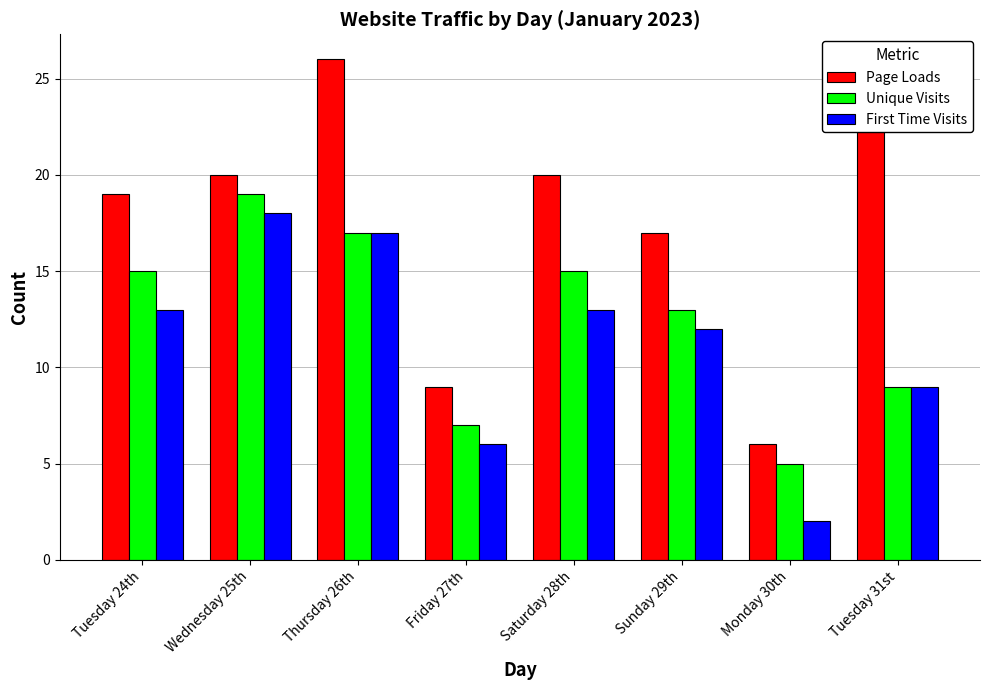

At how many categories does at least one series exceed 15?

6